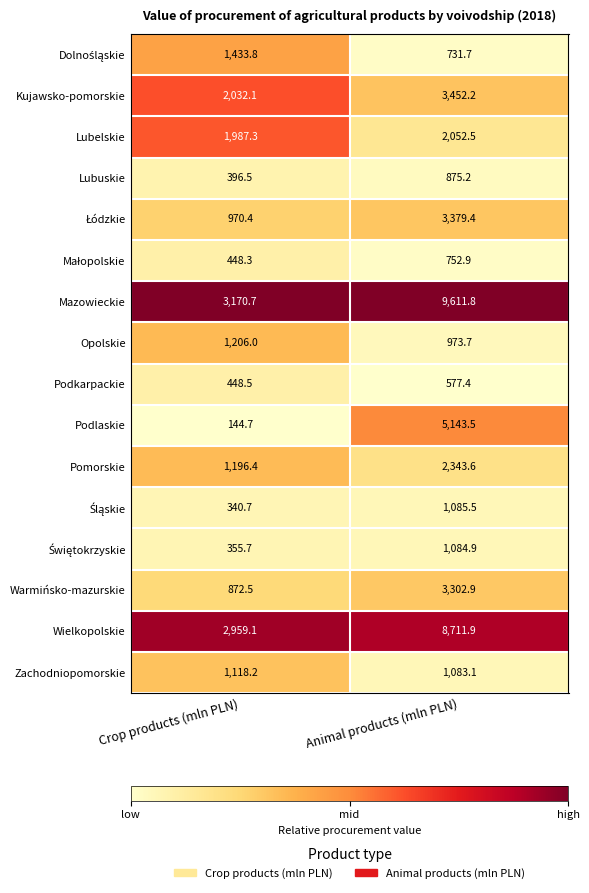

What is the sum of all Mazowieckie values?

12782.5